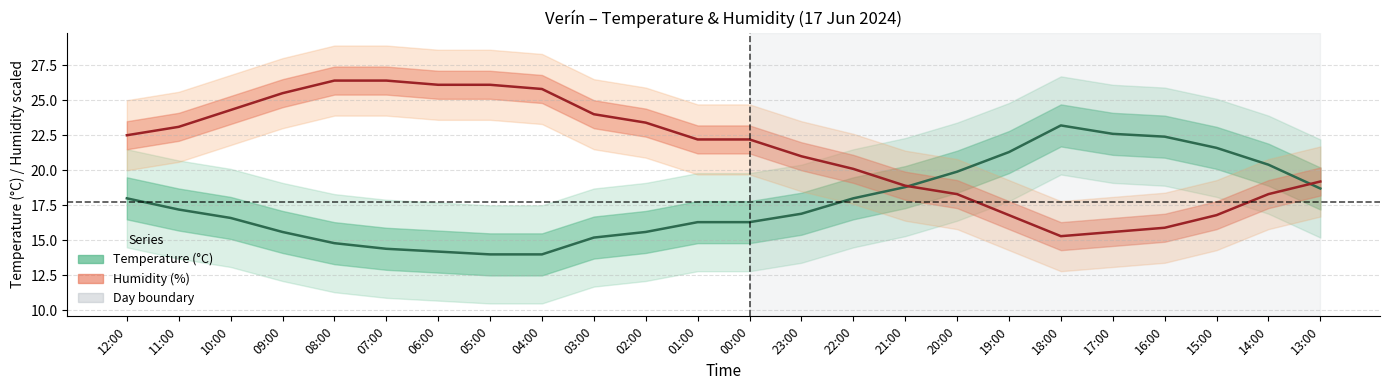

Reading left to right, what are all the values shown in this chart?

Temperature (C): 18.0	17.2	16.6	15.6	14.8	14.4	14.2	14.0	14.0	15.2	15.6	16.3	16.3	16.9	18.0	18.8	19.9	21.3	23.2	22.6	22.4	21.6	20.4	18.7
Humidity (%): 22.5	23.1	24.3	25.5	26.4	26.4	26.1	26.1	25.8	24.0	23.4	22.2	22.2	21.0	20.1	18.9	18.3	16.8	15.3	15.6	15.9	16.8	18.3	19.2